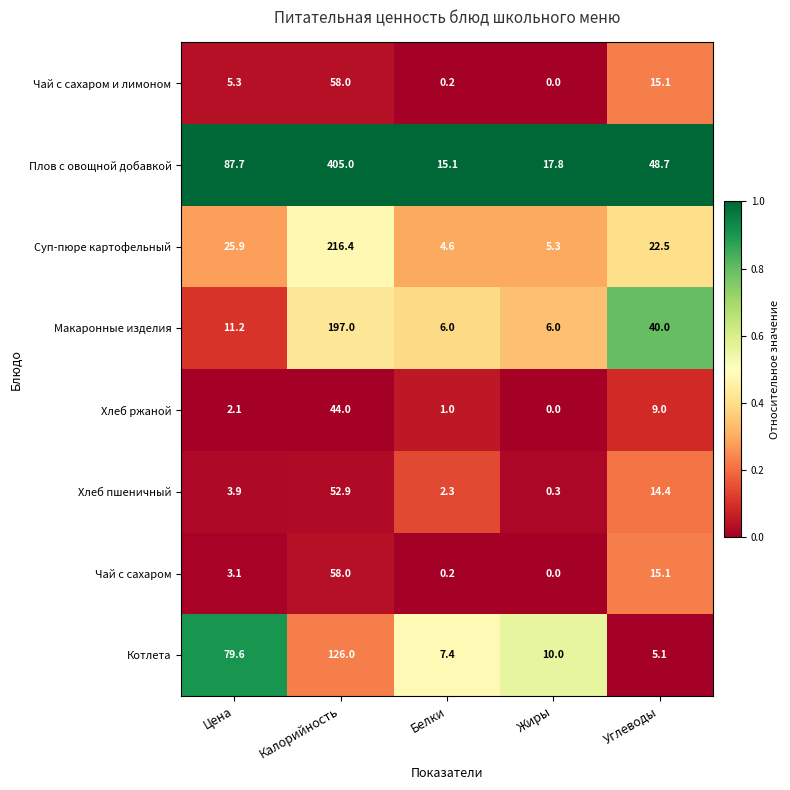

Count the number of categories in the chart.

5